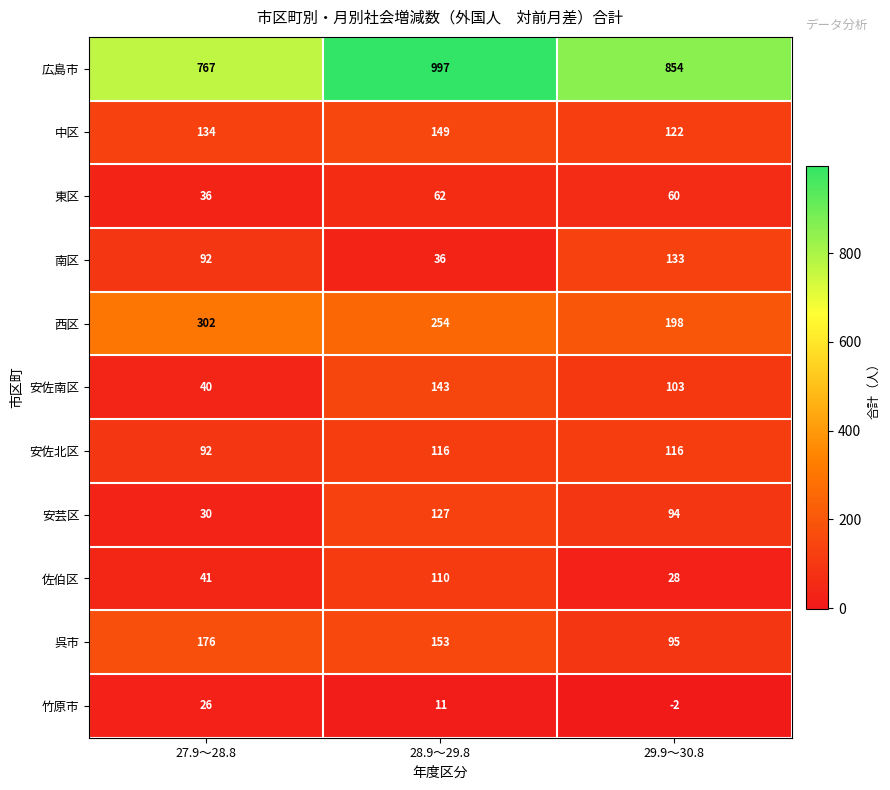

Is it true that 安佐北区 equals 67 at 29.9～30.8?

False